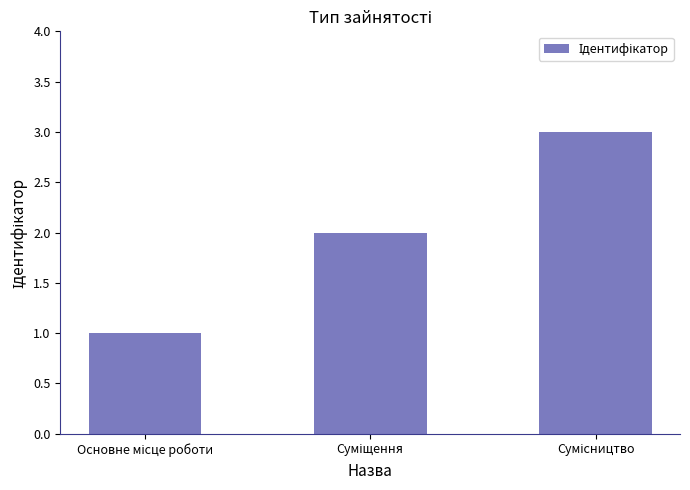

What is the greatest value displayed?

3